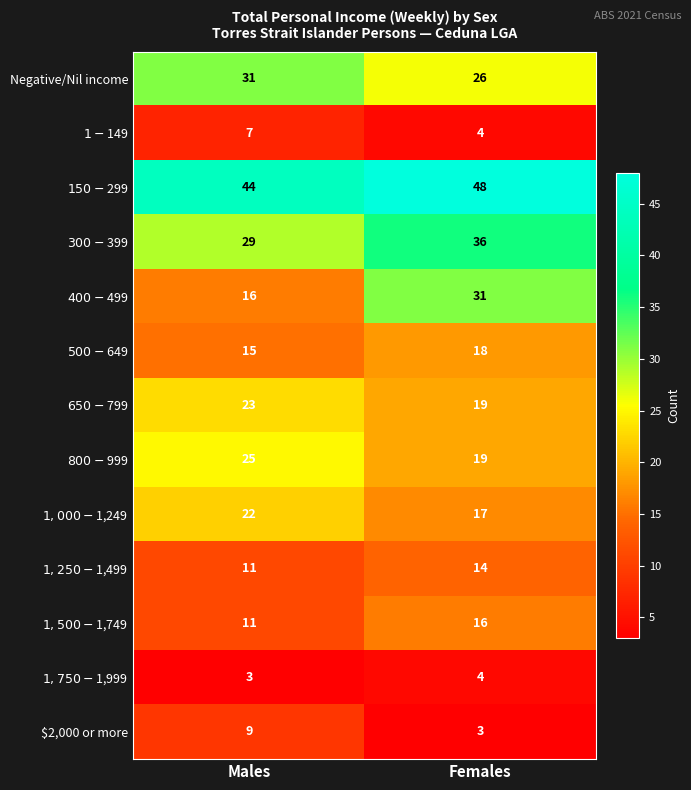

What is the greatest value displayed?

48